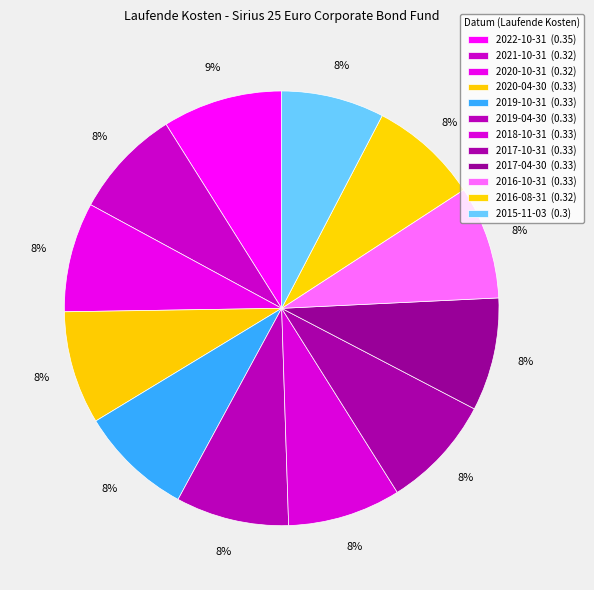

True or false: 2022-10-31 accounts for 9% of the total.

True